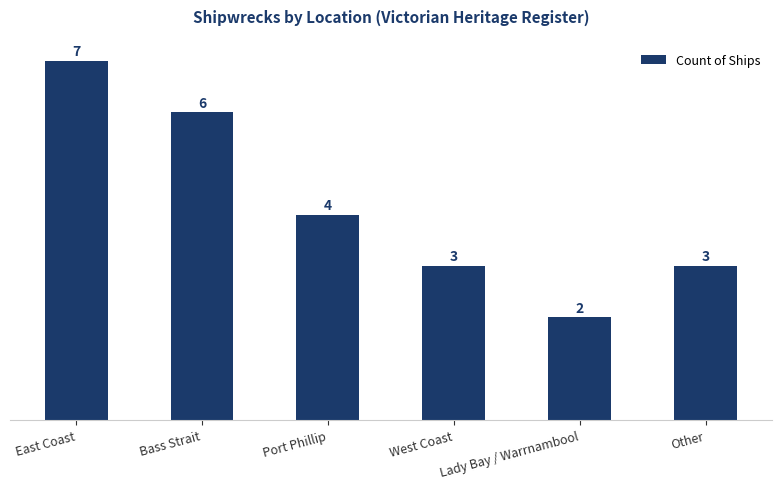

Count the values in the range 3 to 6.

4